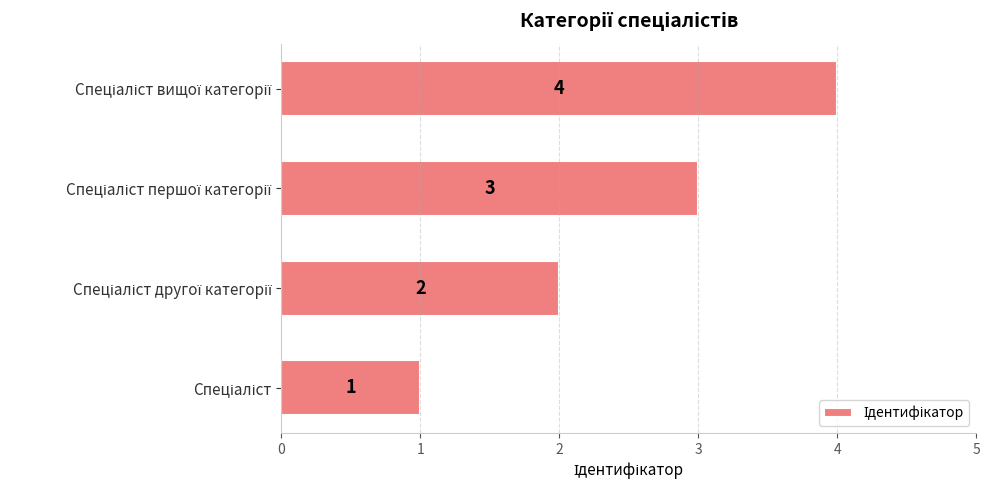

What is the sum of all values?

10